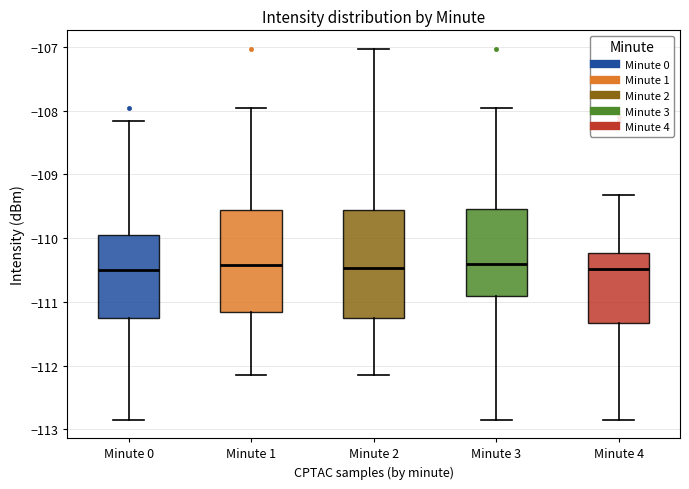

Reading left to right, read every box against the y-axis: the position of its median line, the range the box covers, and the ends of its whiskers. The values are not printed on the chart, so give them approximately, as read against the axis.

Minute 0: median -110.5, box -111.3 to -110.0, whiskers -112.8 to -108.2
Minute 1: median -110.4, box -111.2 to -109.6, whiskers -112.1 to -108.0
Minute 2: median -110.5, box -111.3 to -109.6, whiskers -112.1 to -107.0
Minute 3: median -110.4, box -110.9 to -109.5, whiskers -112.8 to -108.0
Minute 4: median -110.5, box -111.3 to -110.2, whiskers -112.8 to -109.3